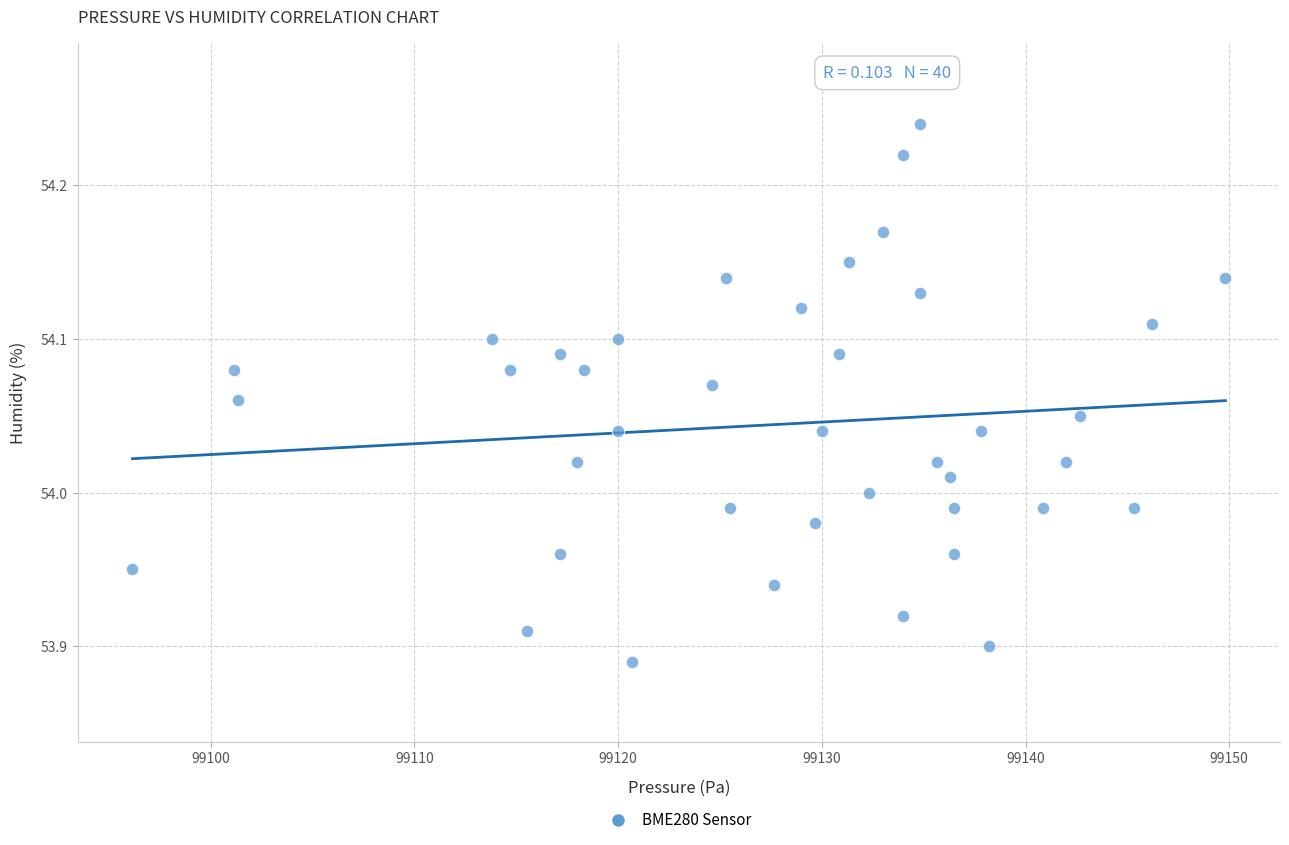

What is the range of X values (max minus min)?

53.6